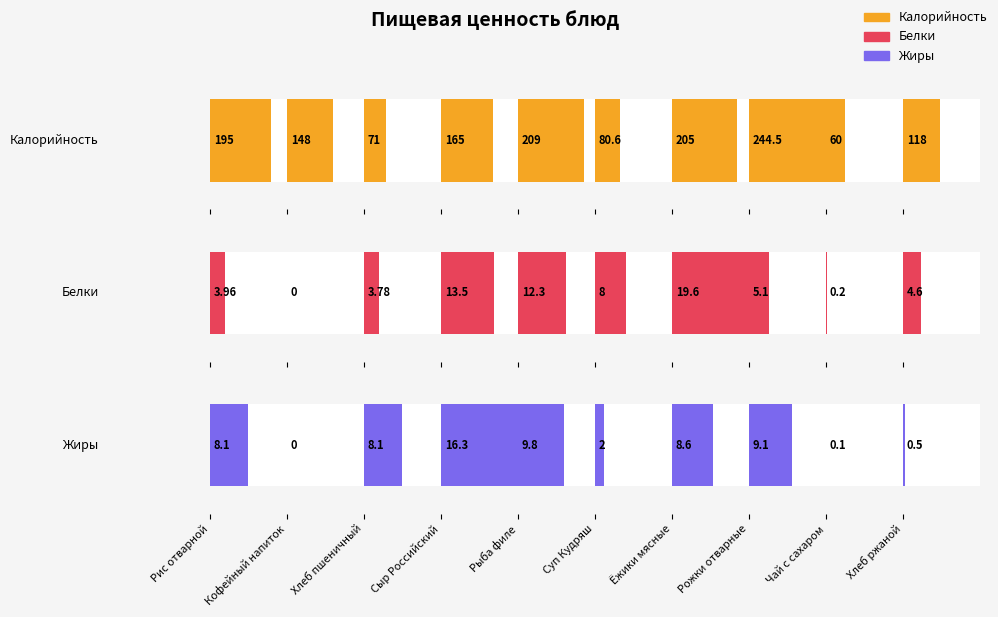

The value of Белки at Кофейный напиток is 11.7. True or false?

False